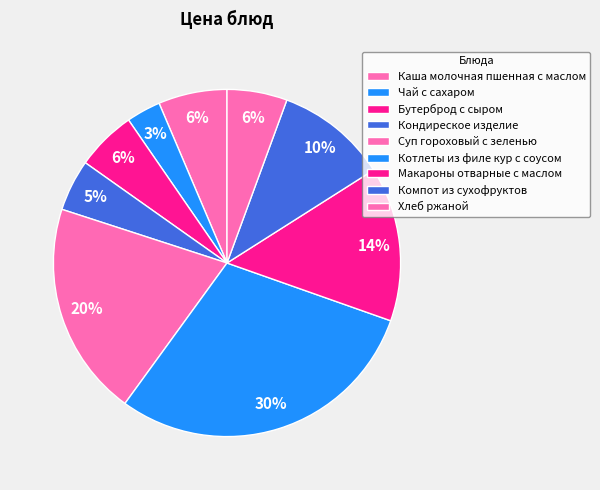

How many segments does this pie chart have?

9